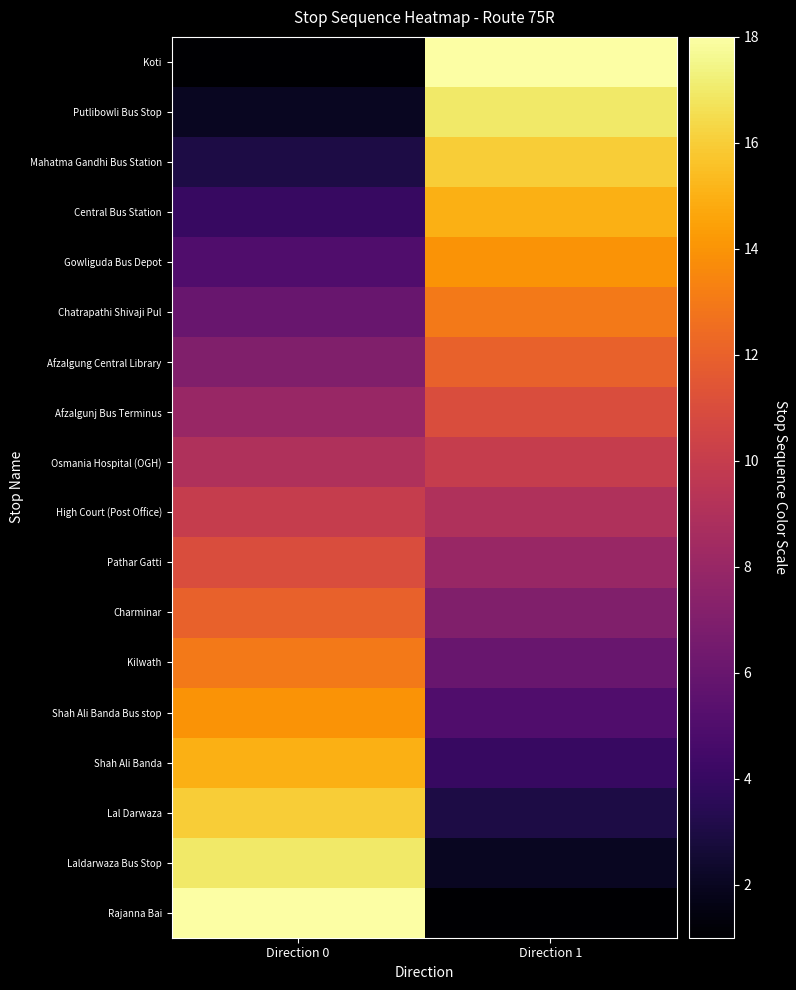

Which label corresponds to the smallest value in the chart?

Direction 0